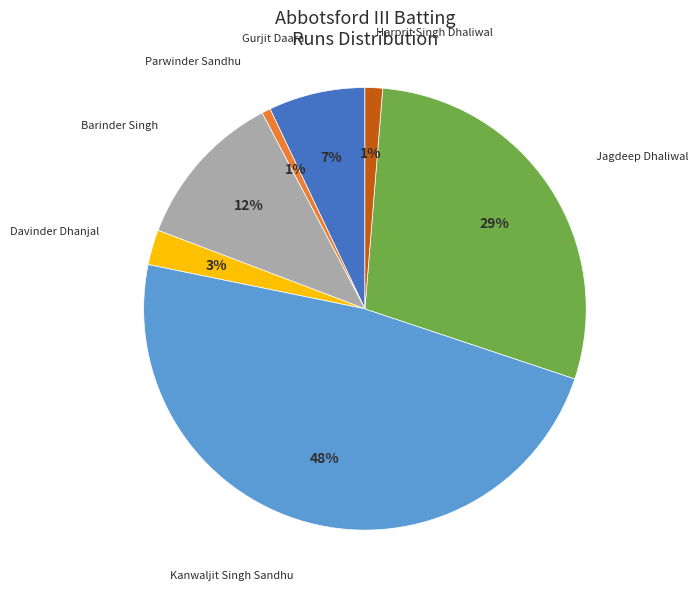

How many slices are in this pie chart?

7